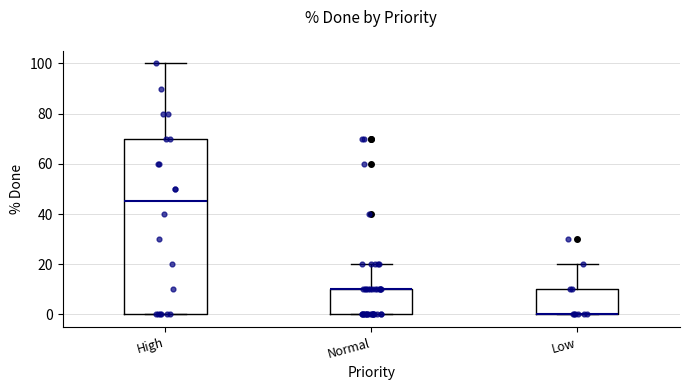

Reading left to right, transcribe this box plot: for each box, give where its median line is, the range the box spans, and where its two whiskers end, as read against the y-axis. The values are not printed on the chart, so give them approximately, as read against the axis.

High: median 46, box 0 to 70, whiskers 0 to 100
Normal: median 10 (drawn on the box's upper edge), box 0 to 10, whiskers 0 to 20
Low: median 0 (drawn on the box's lower edge), box 0 to 10, whiskers 0 to 20